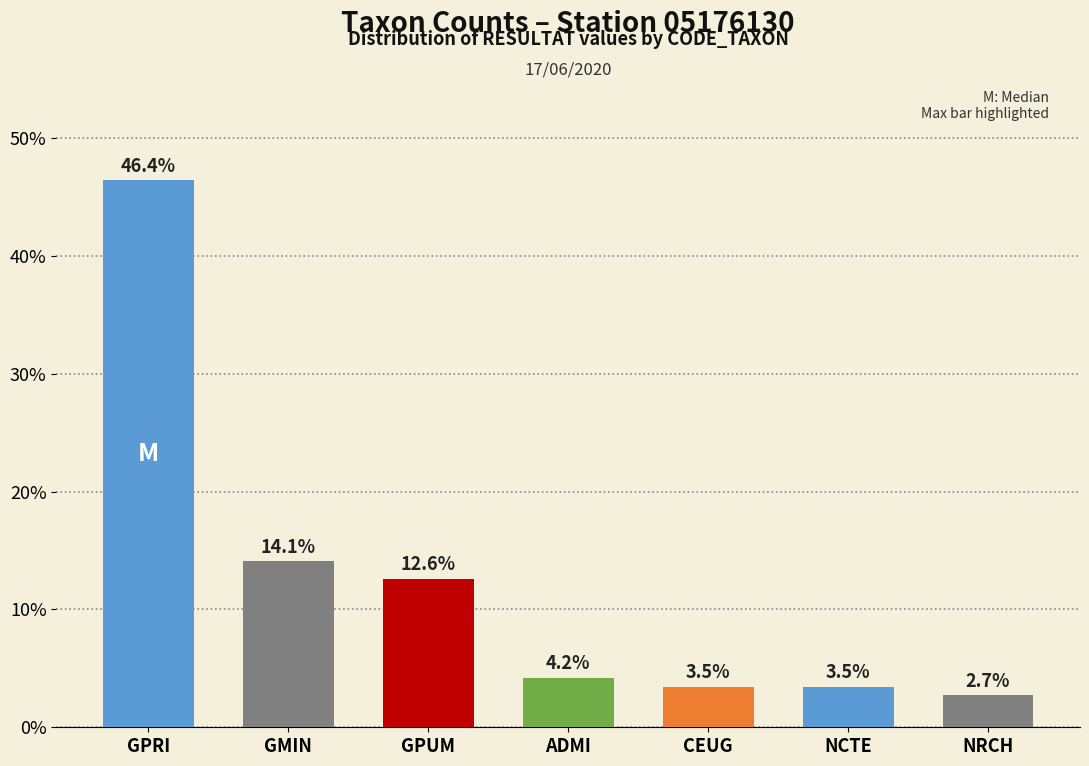

How many data points does each series have?

7